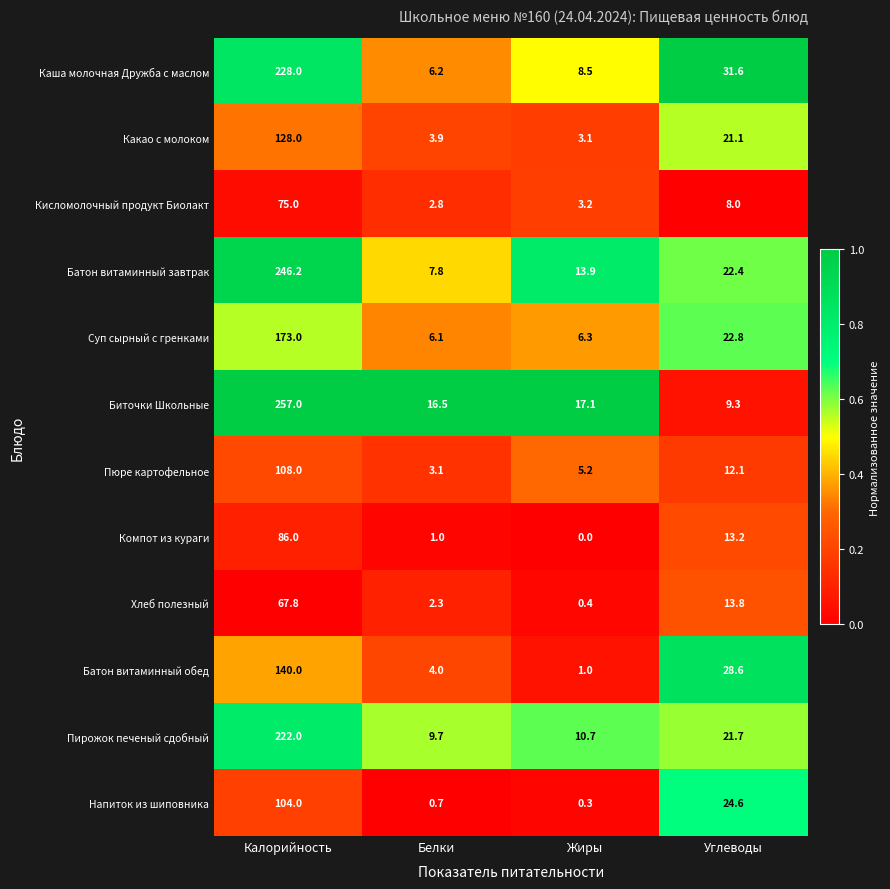

What is the average value of the Каша молочная Дружба с маслом series?

68.6